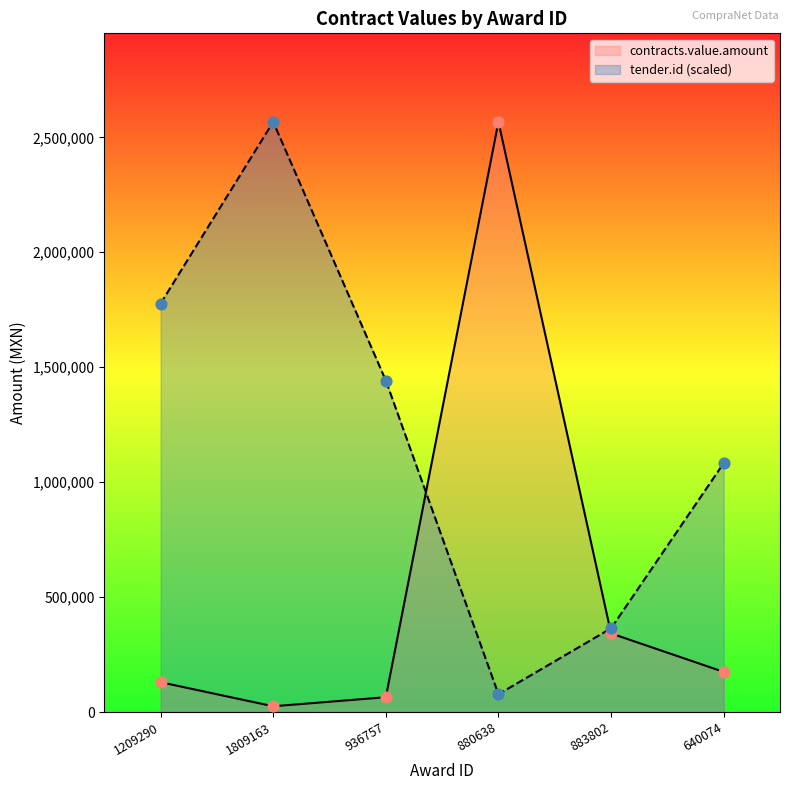

Which series has the largest total across all categories?

tender.id (scaled)